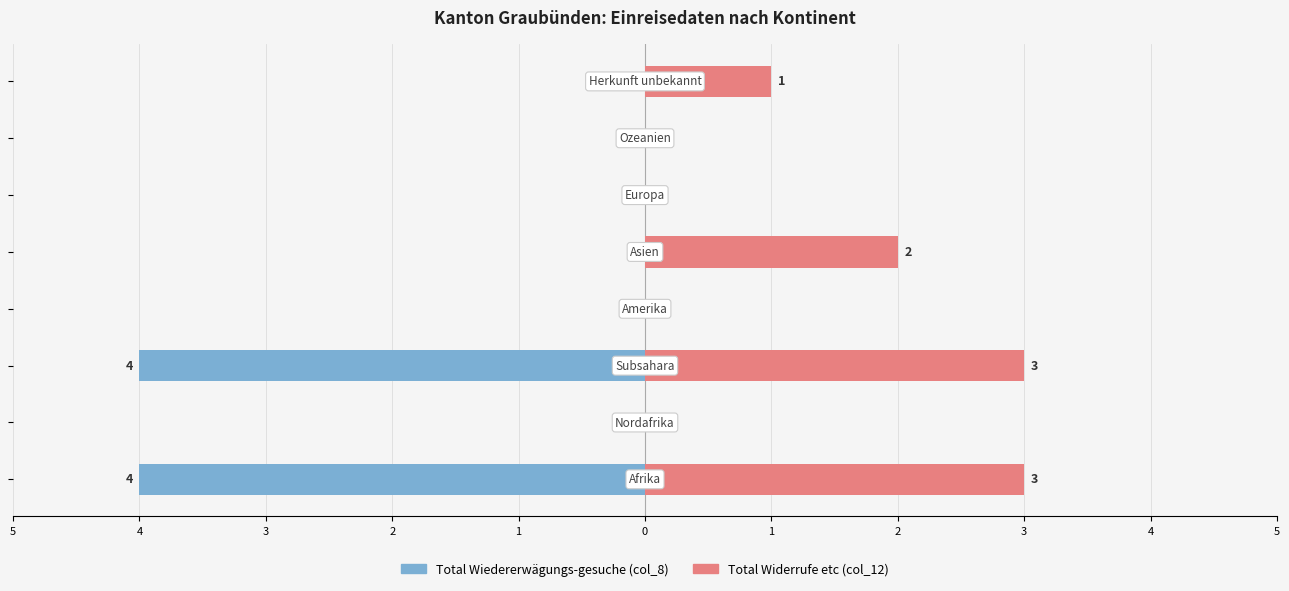

Which series has the largest total across all categories?

Total Widerrufe etc (col_12)